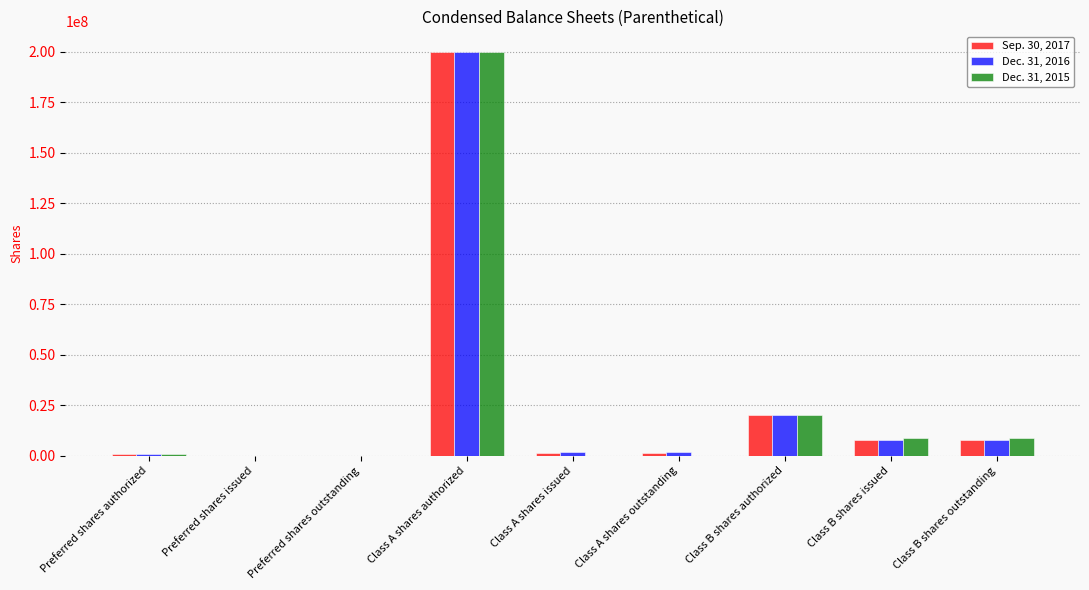

True or false: Dec. 31, 2016 has a value of 20000000 at Class B shares authorized.

True